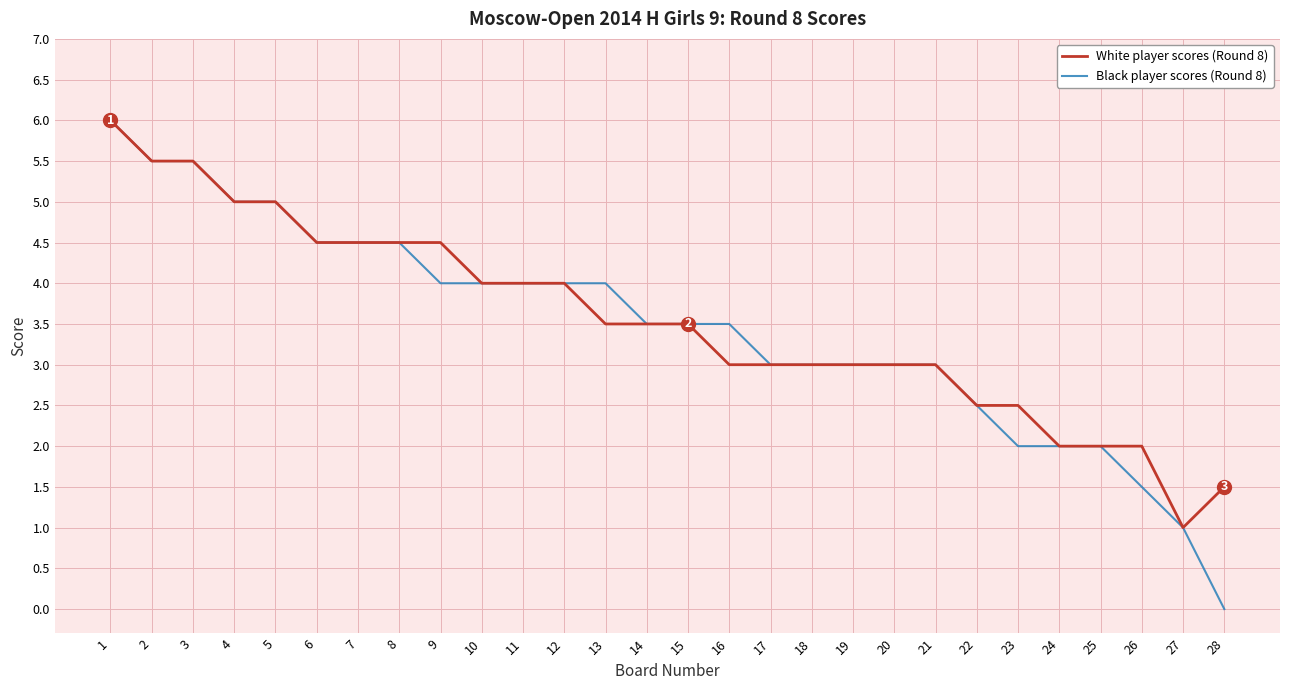

Reading left to right, transcribe all the data shown in this chart.

White player scores (Round 8): 1=6.0	2=5.5	3=5.5	4=5.0	5=5.0	6=4.5	7=4.5	8=4.5	9=4.5	10=4.0	11=4.0	12=4.0	13=3.5	14=3.5	15=3.5	16=3.0	17=3.0	18=3.0	19=3.0	20=3.0	21=3.0	22=2.5	23=2.5	24=2.0	25=2.0	26=2.0	27=1.0	28=1.5
Black player scores (Round 8): 1=6.0	2=5.5	3=5.5	4=5.0	5=5.0	6=4.5	7=4.5	8=4.5	9=4.0	10=4.0	11=4.0	12=4.0	13=4.0	14=3.5	15=3.5	16=3.5	17=3.0	18=3.0	19=3.0	20=3.0	21=3.0	22=2.5	23=2.0	24=2.0	25=2.0	26=1.5	27=1.0	28=0.0